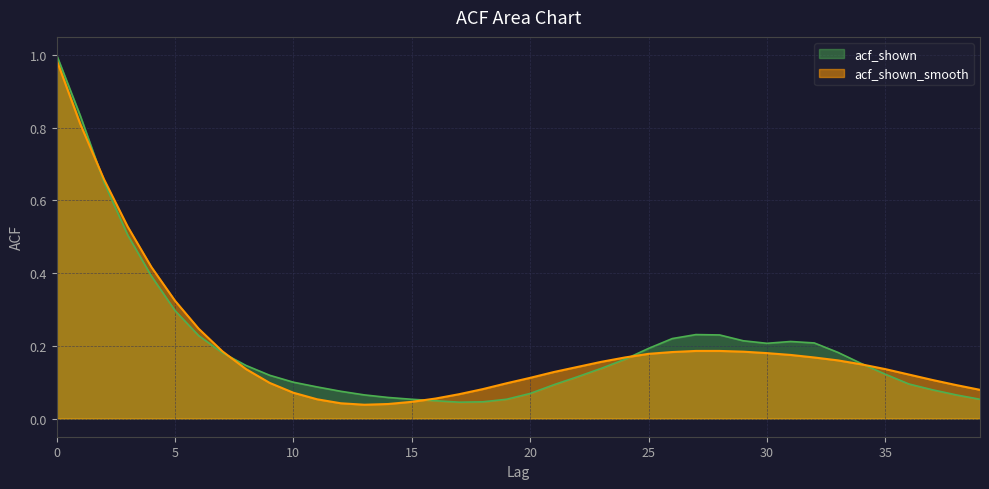

The acf_shown series shows 0.1 at 17. True or false?

False